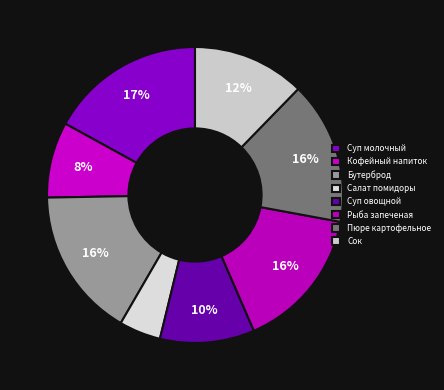

To the nearest percent, what is the average slice percentage?

12%